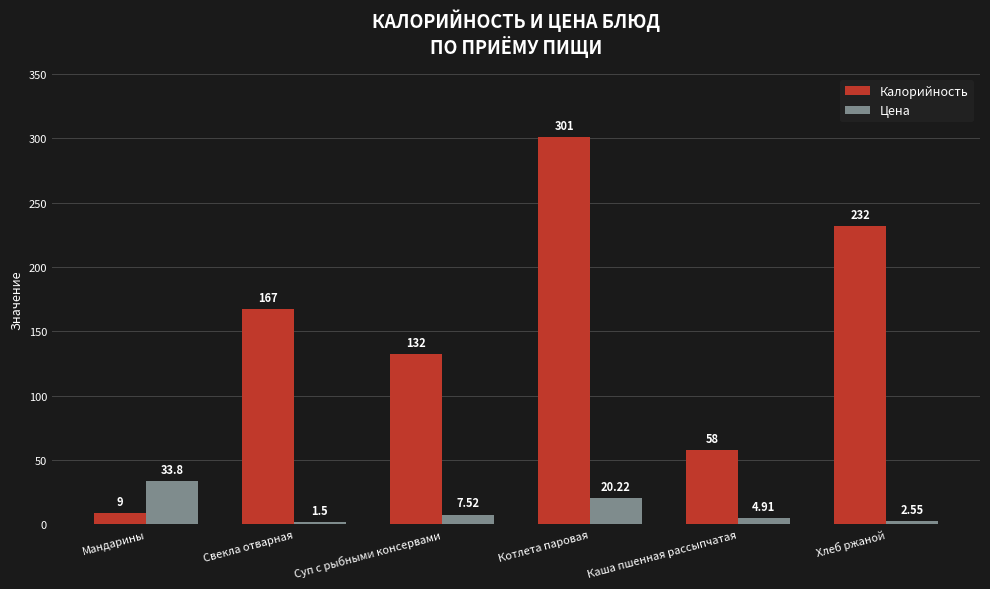

Which category has the lowest value in the Цена series?

Свекла отварная